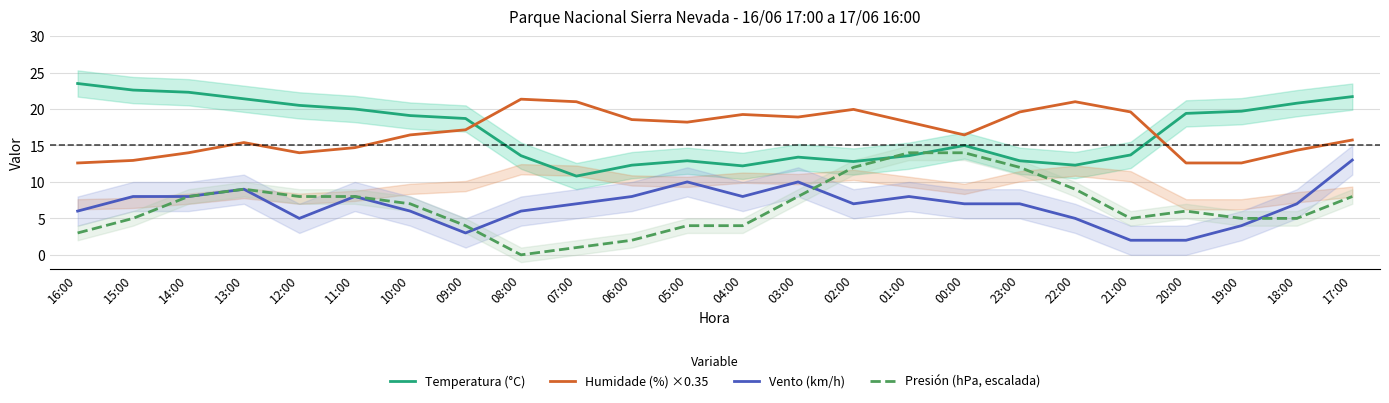

What is the label of the 17th point from the right?

09:00